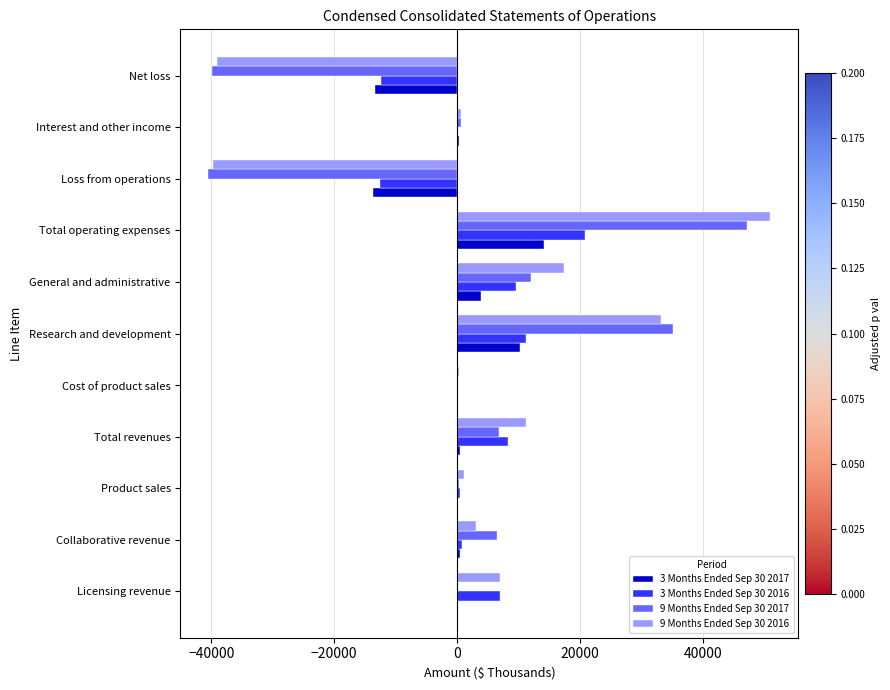

Is the value of 9 Months Ended Sep 30 2016 at Collaborative revenue greater than the value of 3 Months Ended Sep 30 2017 at Net loss?

Yes